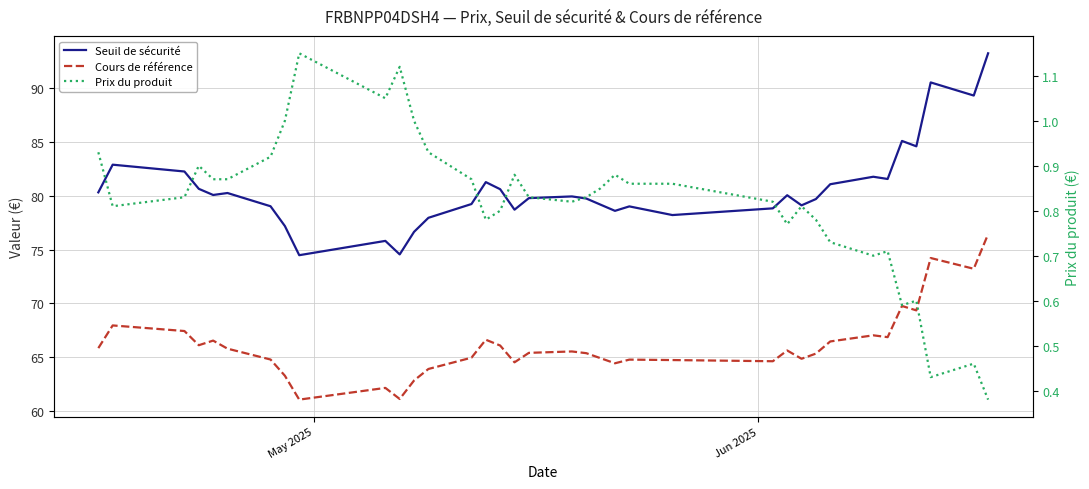

What is the value of the Prix du produit point at the 35th from the left?

0.5